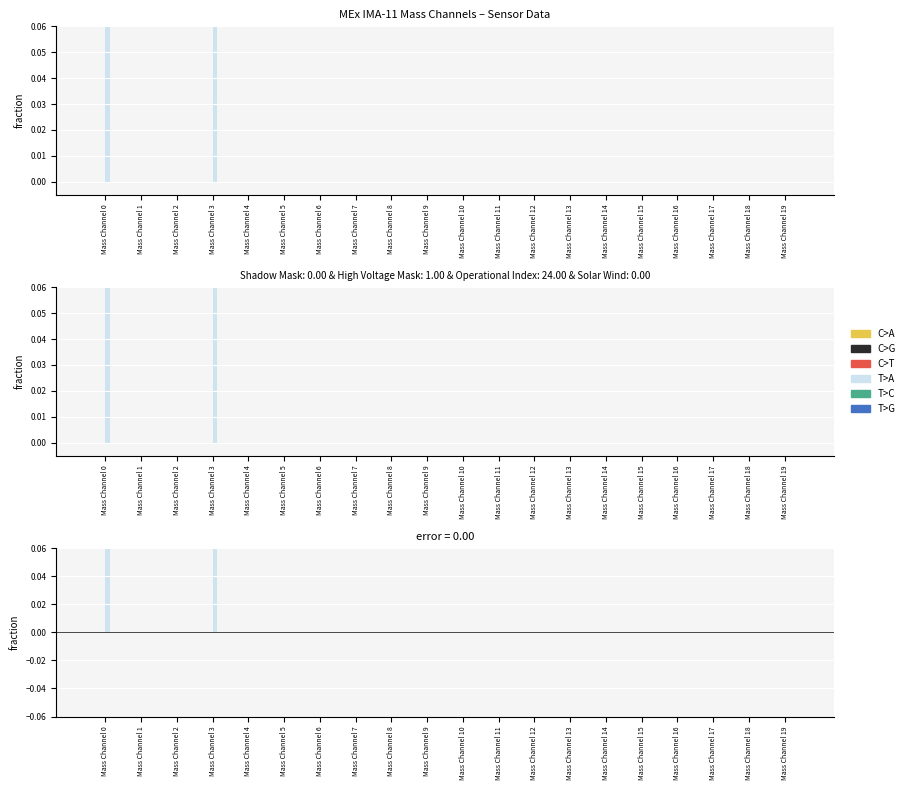

Between Mass Channel 18 and Mass Channel 16, which is larger?

Mass Channel 18